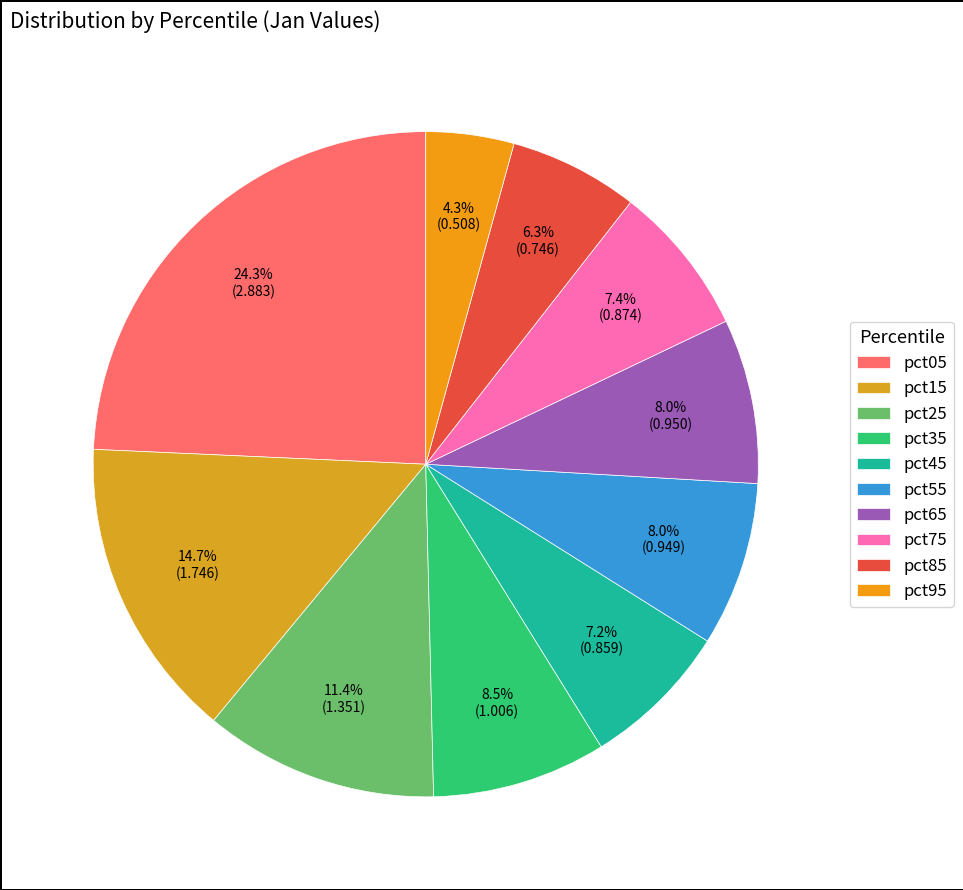

Combined, what portion of the pie is pct75 and pct45?

14.6%